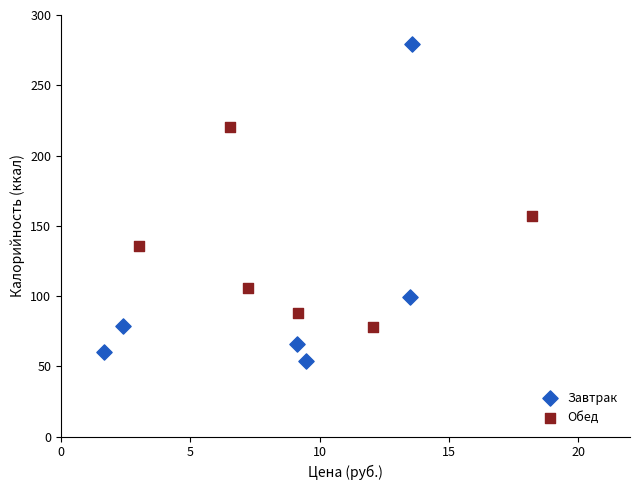

Which series reaches the minimum Y coordinate?

Завтрак